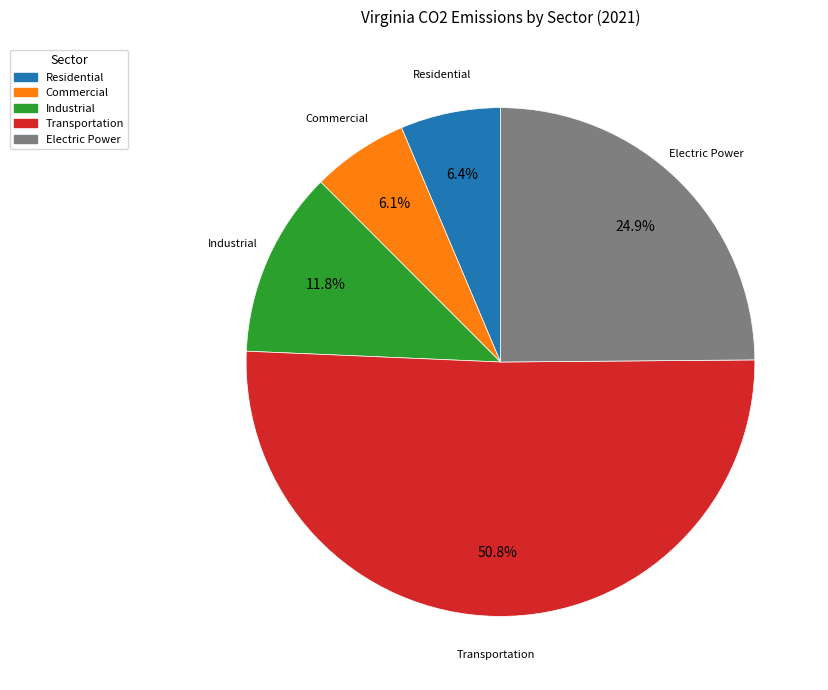

What is the ratio of the value at Electric Power to the value at Industrial?

2.1